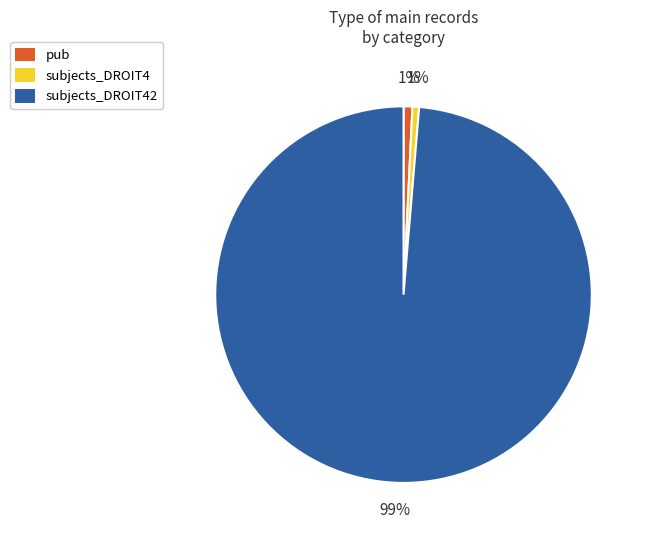

Which slice is the largest?

subjects_DROIT42